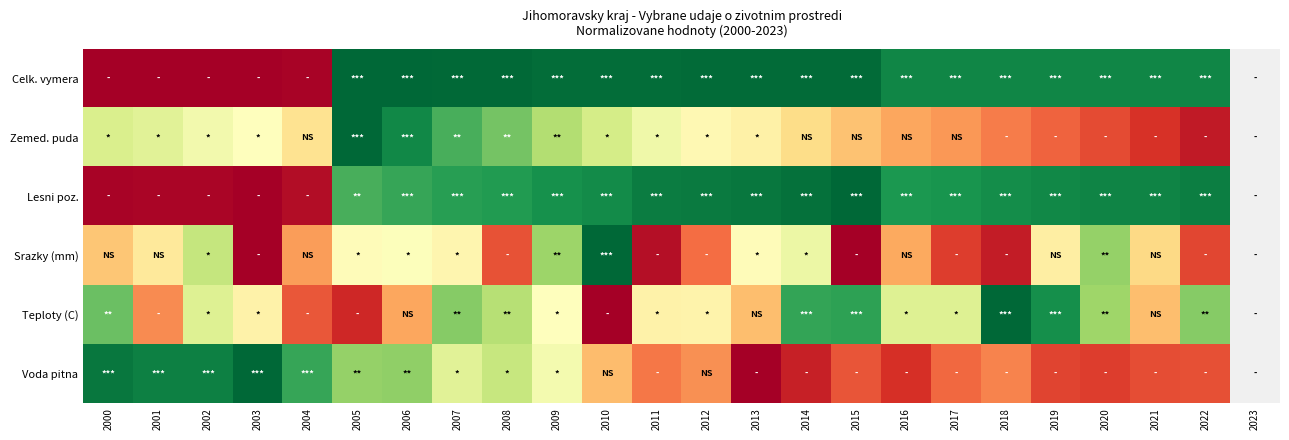

Which category has the lowest value in the Voda pitna series?

2013